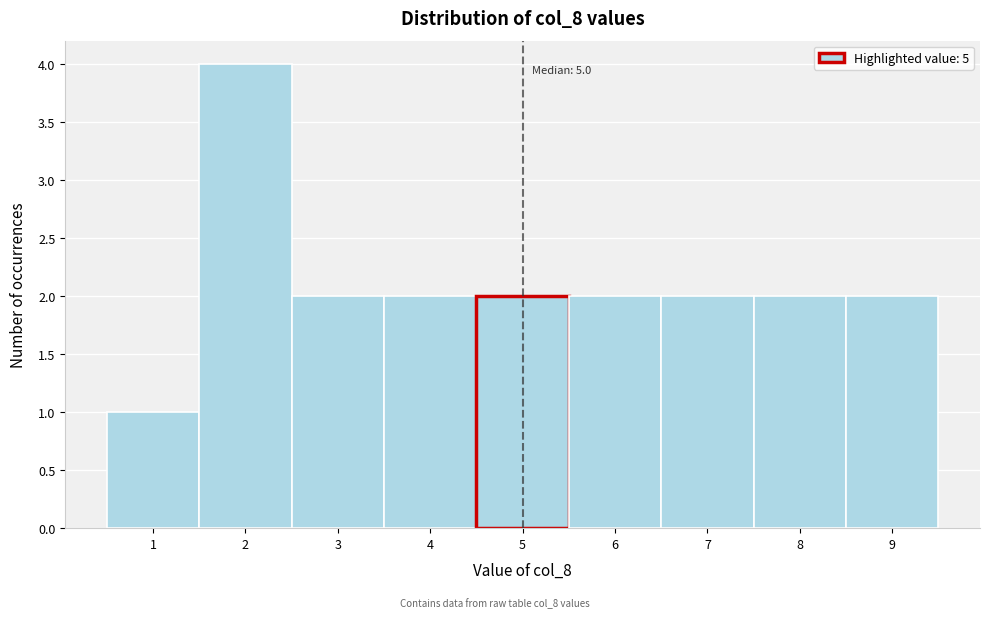

Over which range of the x-axis is the bar tallest?

1.5 to 2.5